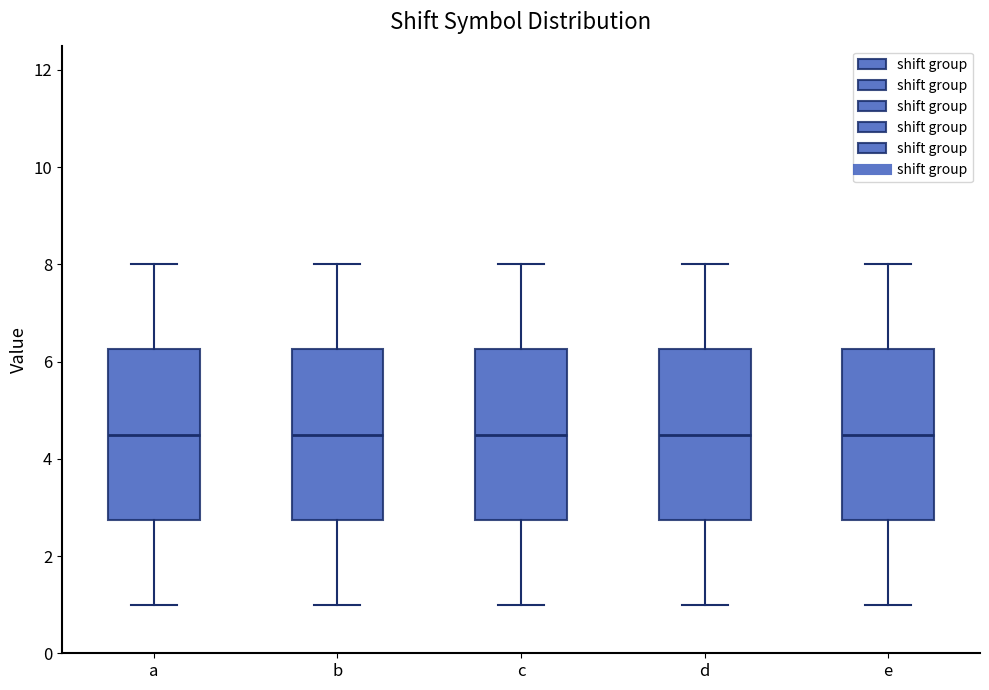

Reading left to right, transcribe this box plot: for each box, give where its median line is, the range the box spans, and where its two whiskers end, as read against the y-axis. The values are not printed on the chart, so give them approximately, as read against the axis.

a: median 4.6, box 2.8 to 6.2, whiskers 1.0 to 8.0
b: median 4.6, box 2.8 to 6.2, whiskers 1.0 to 8.0
c: median 4.6, box 2.8 to 6.2, whiskers 1.0 to 8.0
d: median 4.6, box 2.8 to 6.2, whiskers 1.0 to 8.0
e: median 4.6, box 2.8 to 6.2, whiskers 1.0 to 8.0